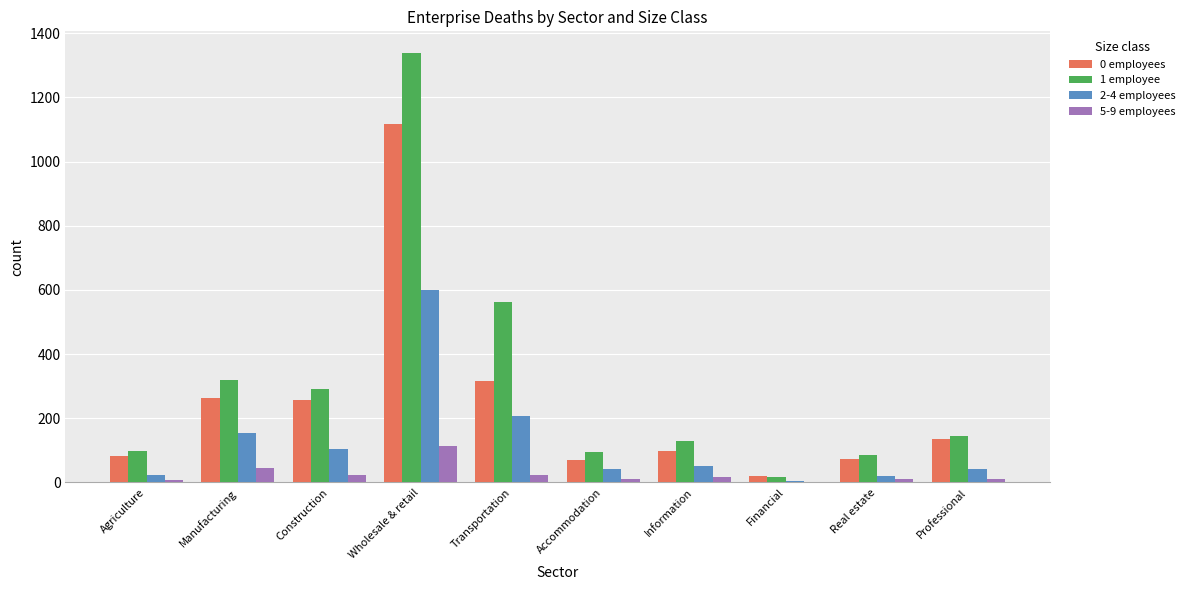

Which category has the highest value in the 2-4 employees series?

Wholesale & retail